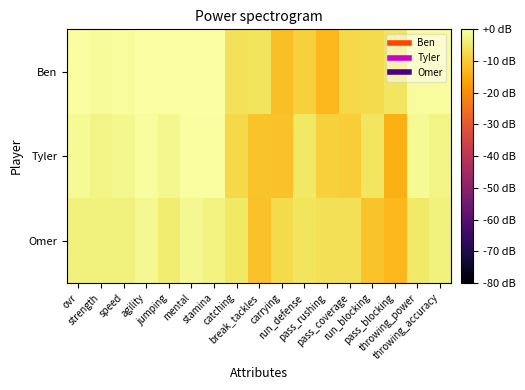

Which series has the largest range (max minus min)?

Tyler